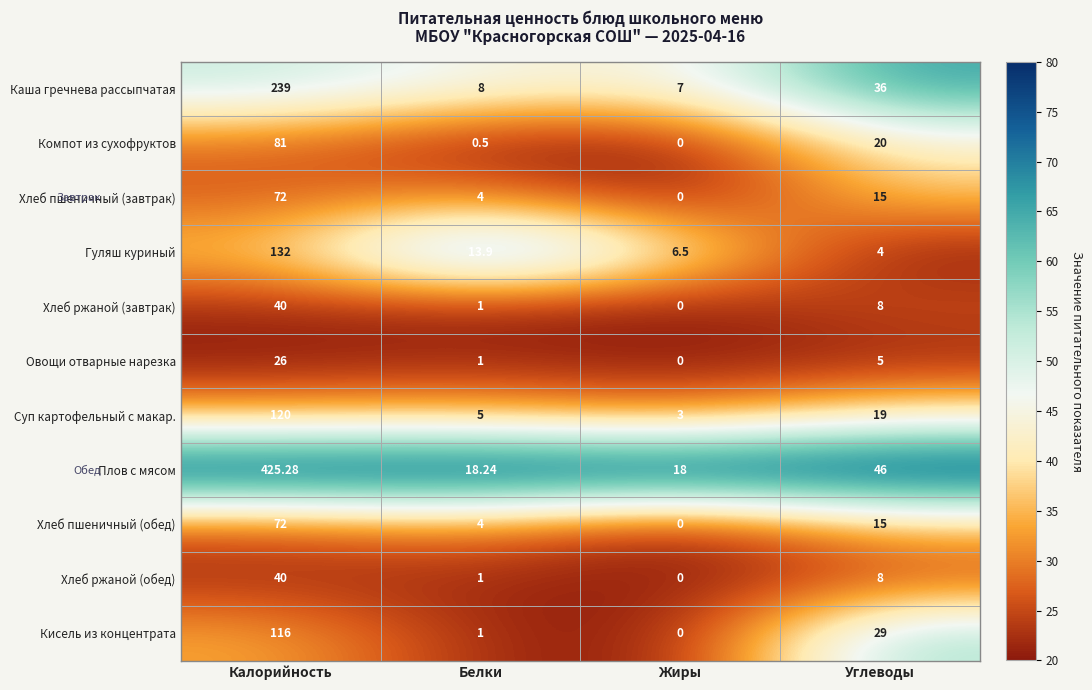

Which series has the widest spread of values?

Плов с мясом